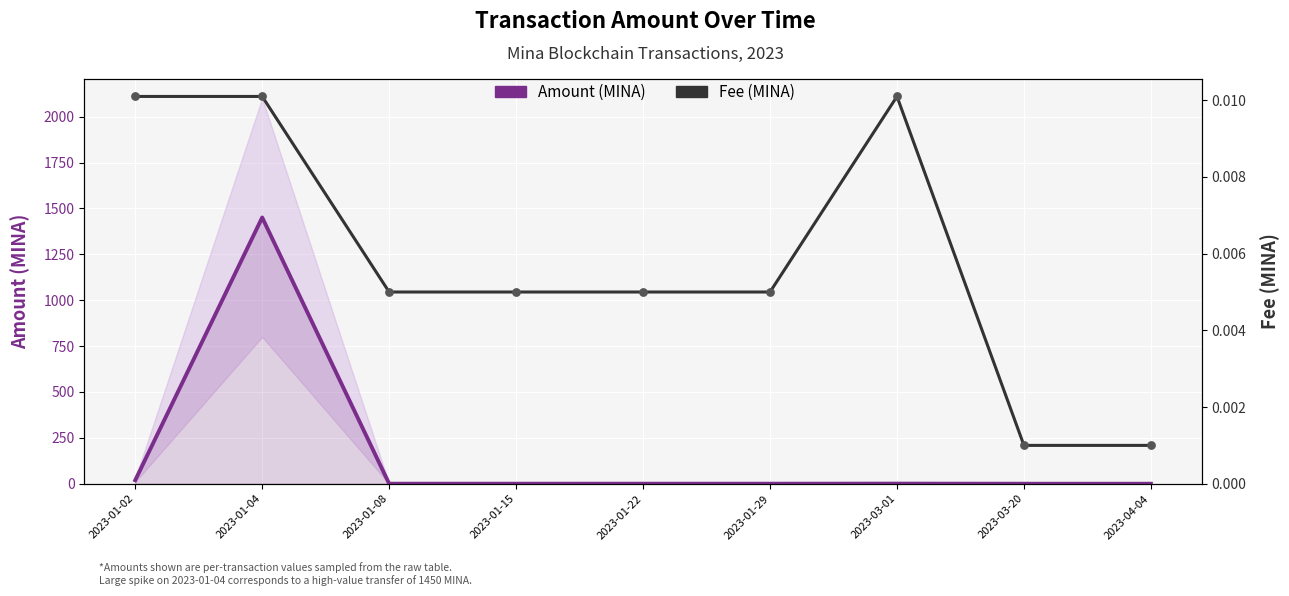

What are all the series names shown in the legend?

Amount (MINA), Fee (MINA)